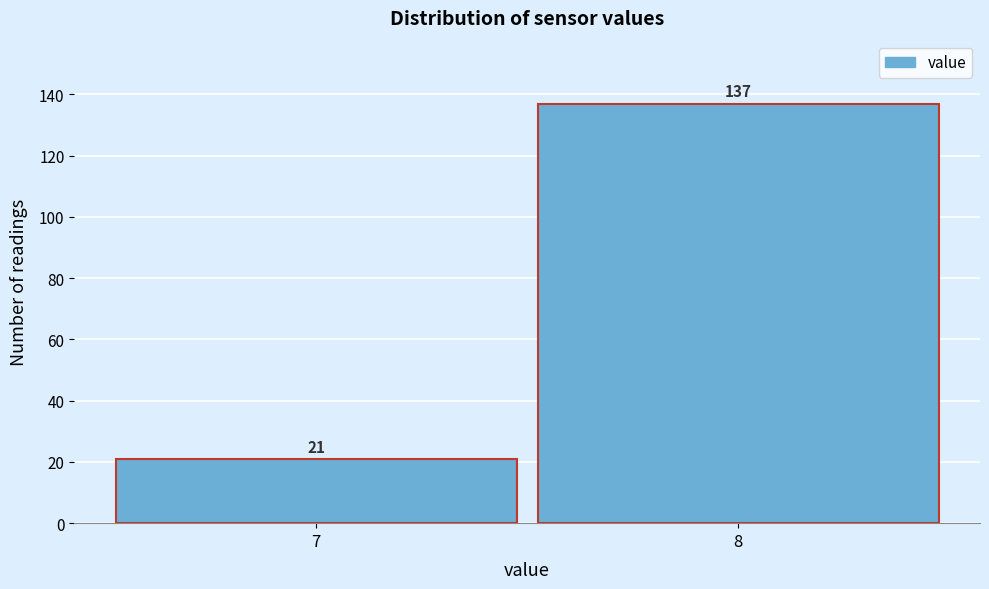

Reading left to right, transcribe all the data shown in this chart.

21	137